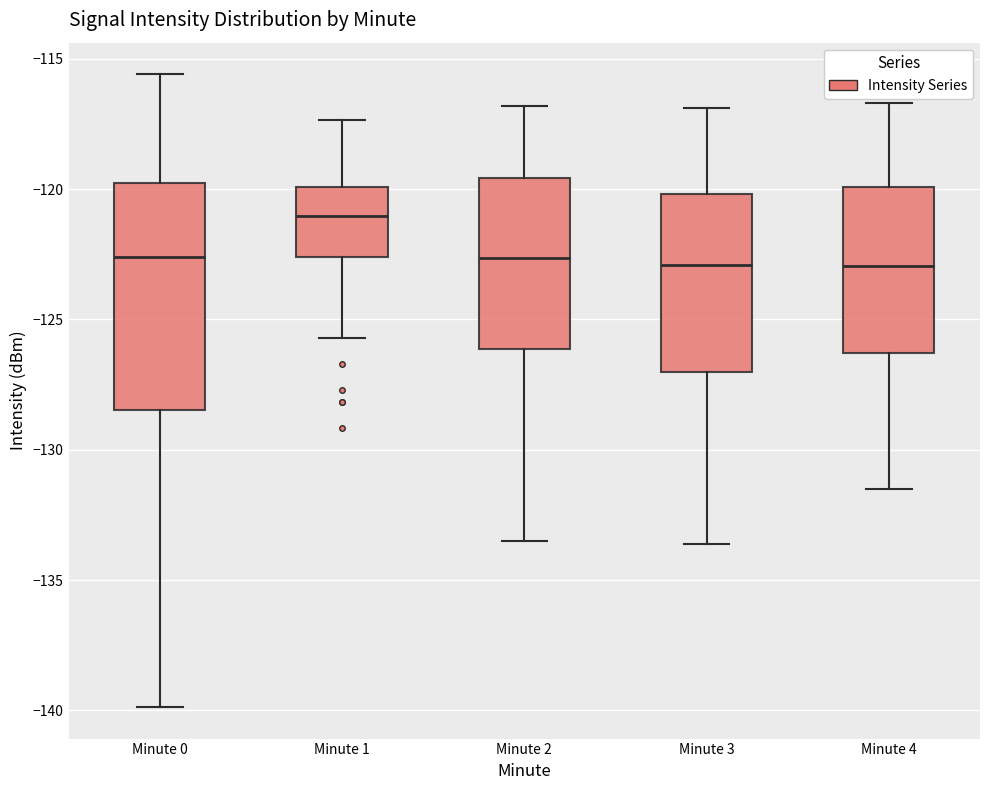

Which box is the tallest, from its lower edge to its upper edge?

Minute 0